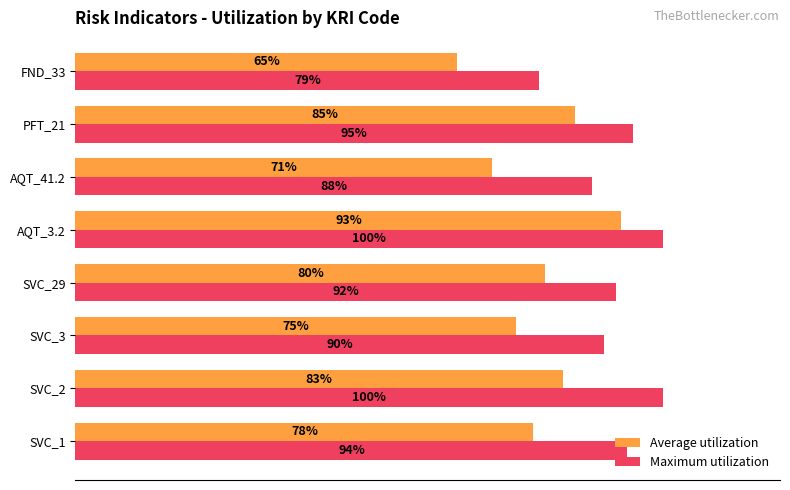

At which category is the sum across all series the highest?

AQT_3.2